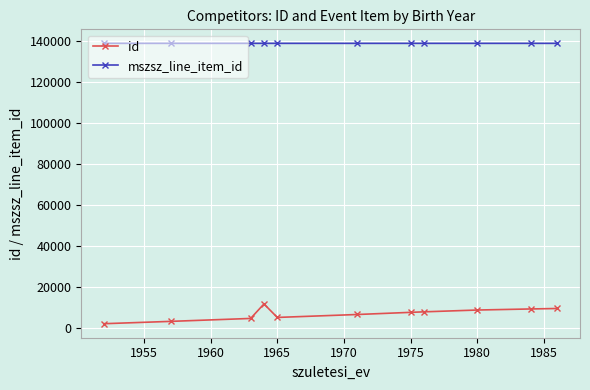

Which series has the largest range (max minus min)?

id